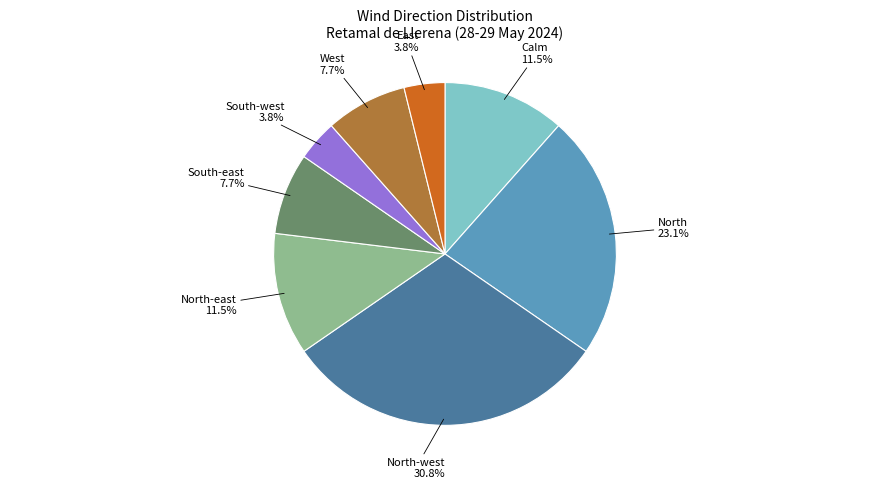

What is the ratio of the value at North-west 30.8% to the value at North-east 11.5%?

2.7